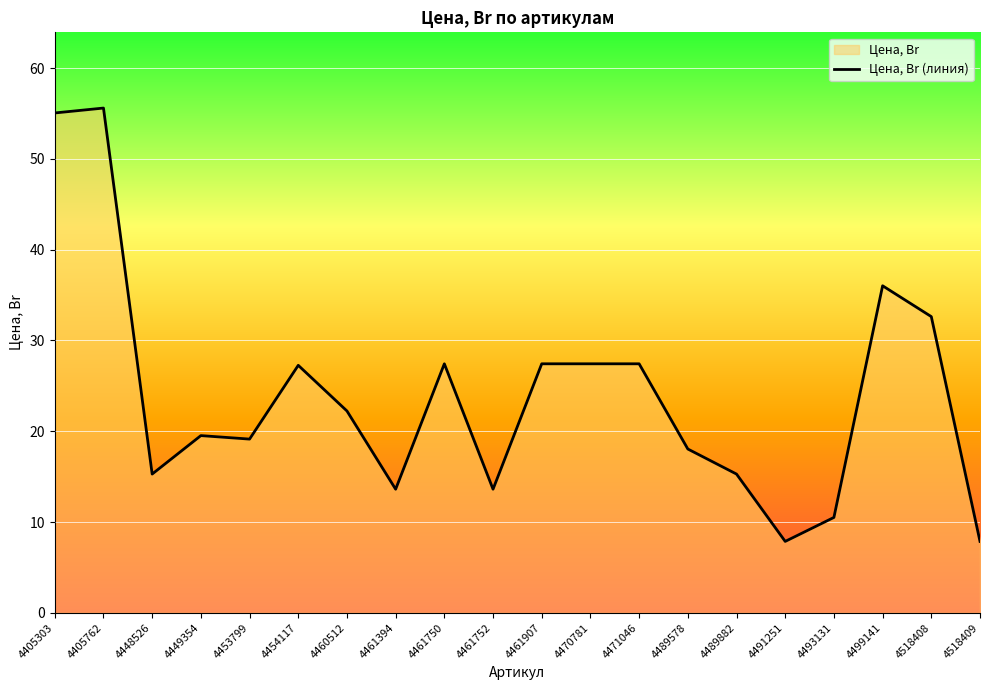

What is the difference between the values at 4460512 and 4489882?

6.9